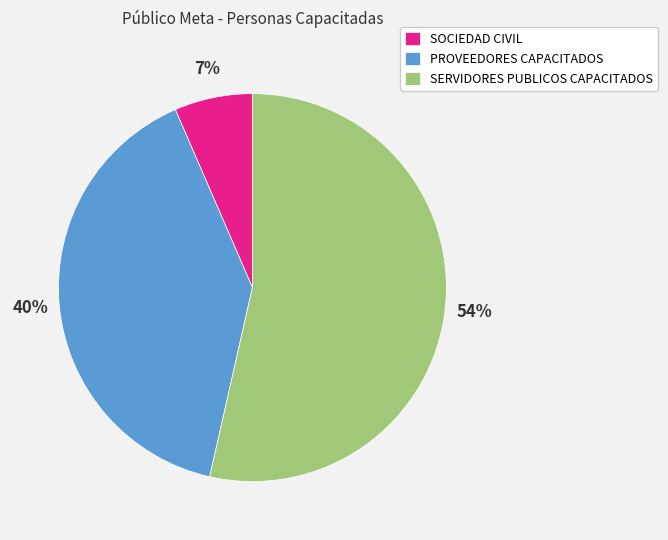

What is the ratio of the value at SOCIEDAD CIVIL to the value at SERVIDORES PUBLICOS CAPACITADOS?

0.1